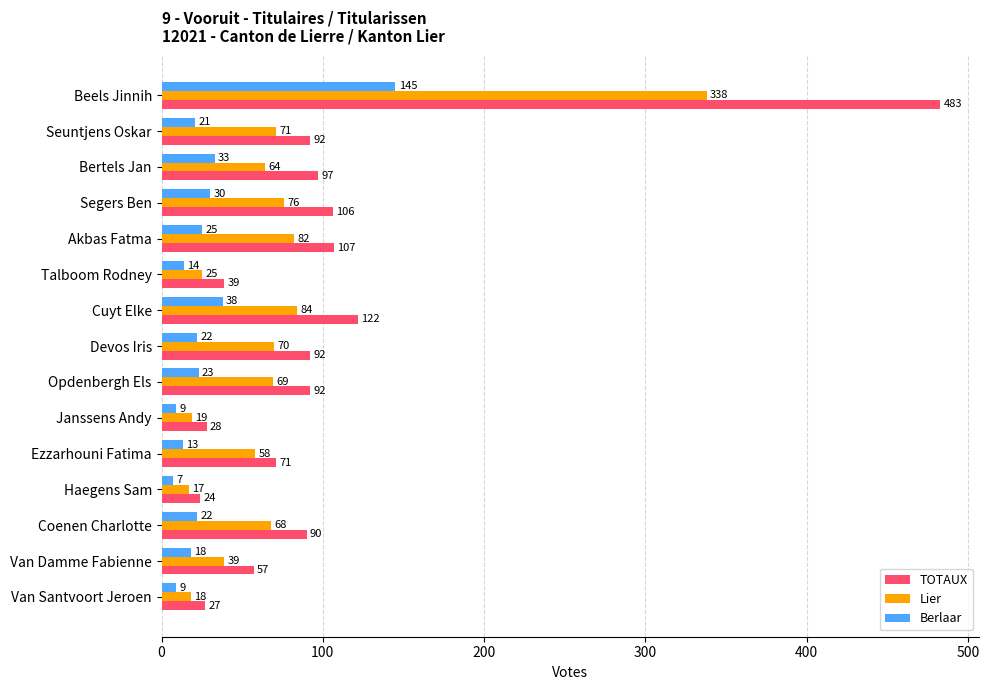

What are all the series names shown in the legend?

TOTAUX, Lier, Berlaar